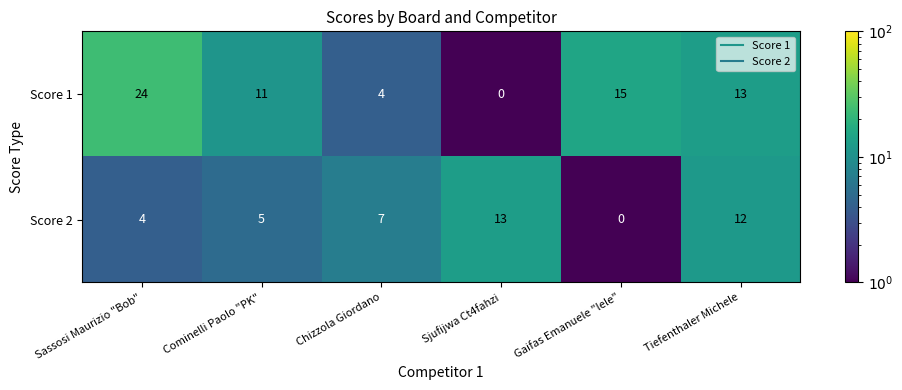

Reading left to right, transcribe all the data shown in this chart.

Score 1: Sassosi Maurizio "Bob"=24	Cominelli Paolo "PK"=11	Chizzola Giordano=4	Sjufijwa Ct4fahzi=0	Gaifas Emanuele "lele"=15	Tiefenthaler Michele=13
Score 2: Sassosi Maurizio "Bob"=4	Cominelli Paolo "PK"=5	Chizzola Giordano=7	Sjufijwa Ct4fahzi=13	Gaifas Emanuele "lele"=0	Tiefenthaler Michele=12